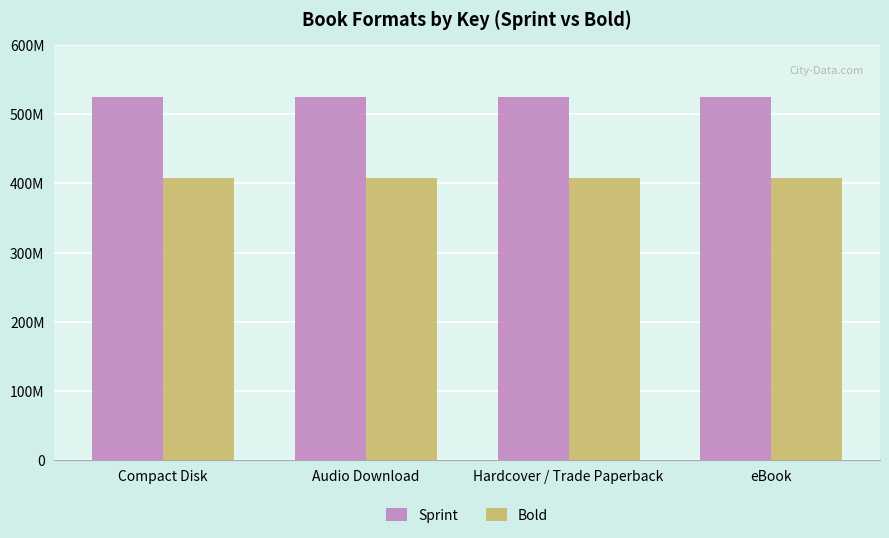

Is it true that Sprint equals 524916837 at eBook?

True